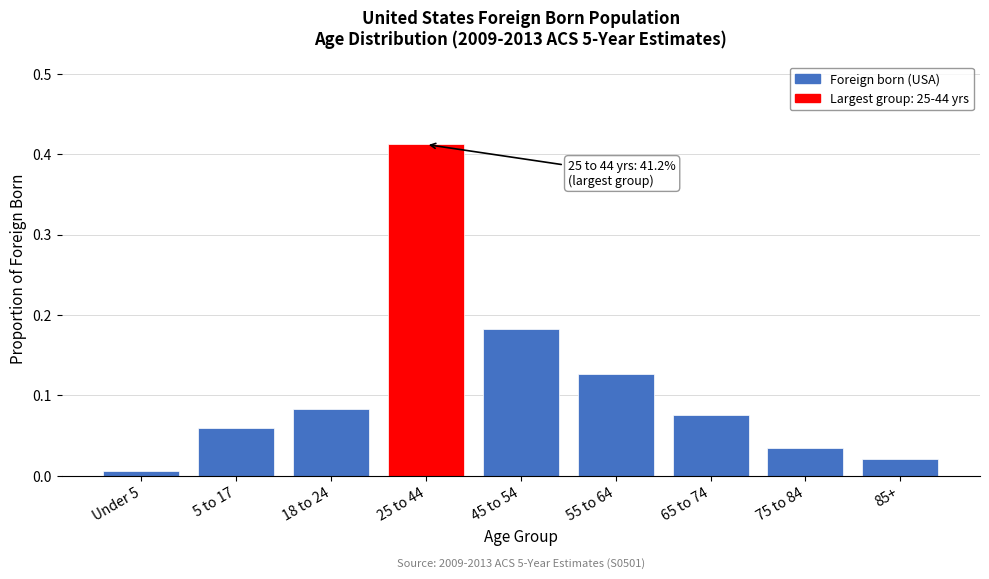

What is the label of the 5th bar from the right?

45 to 54